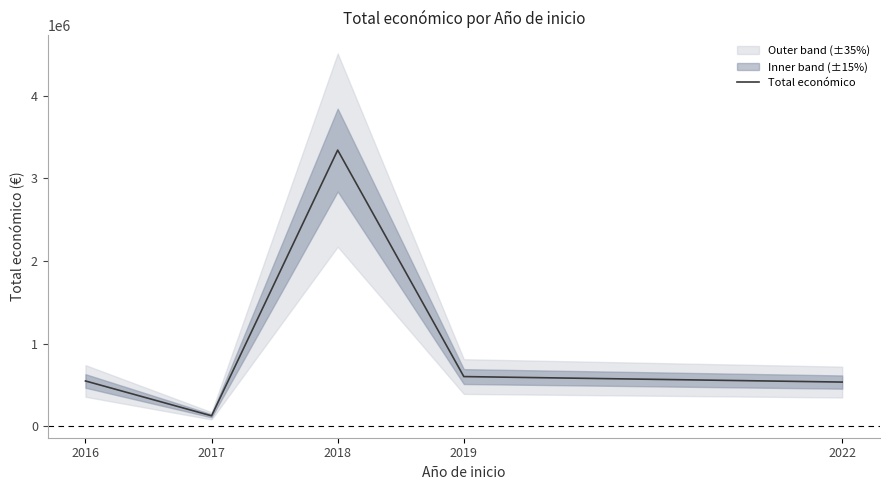

At which label is the value closest to 1733252?

2019